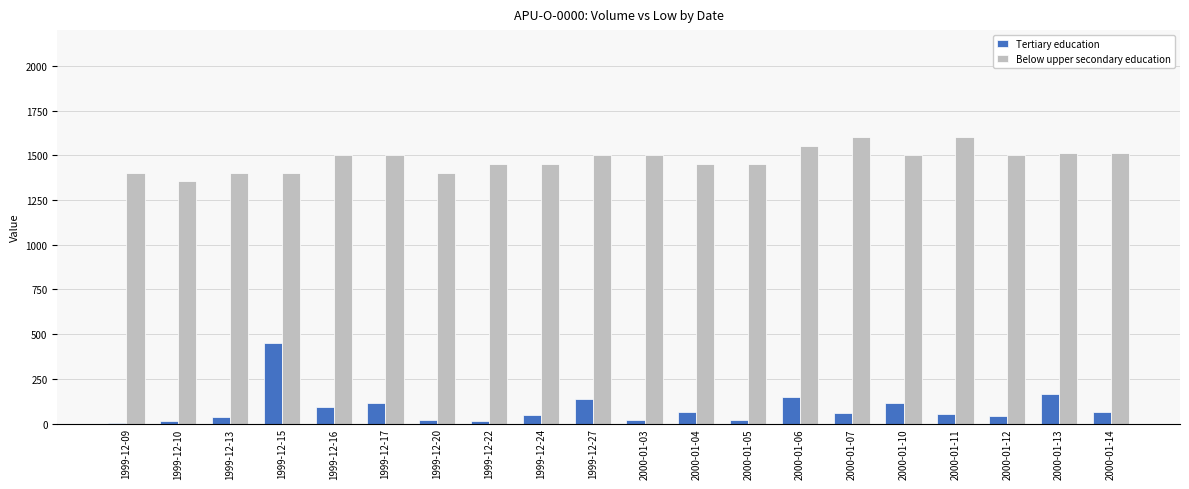

What is the greatest value displayed?

1600